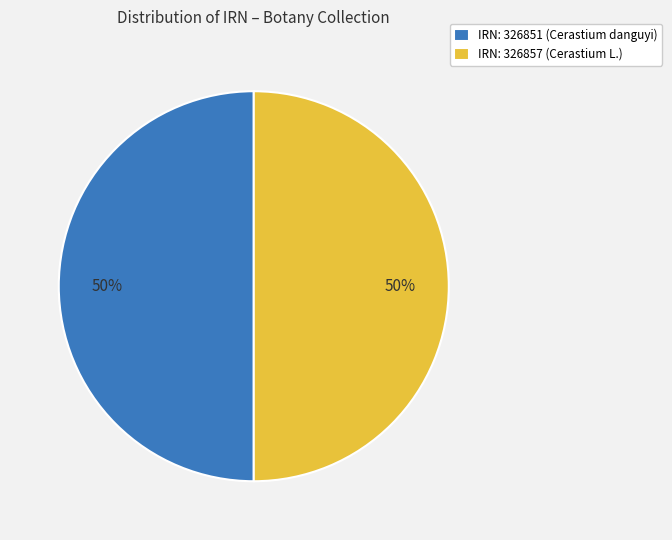

Is it true that IRN: 326851 (Cerastium danguyi) is 39% of the pie?

False